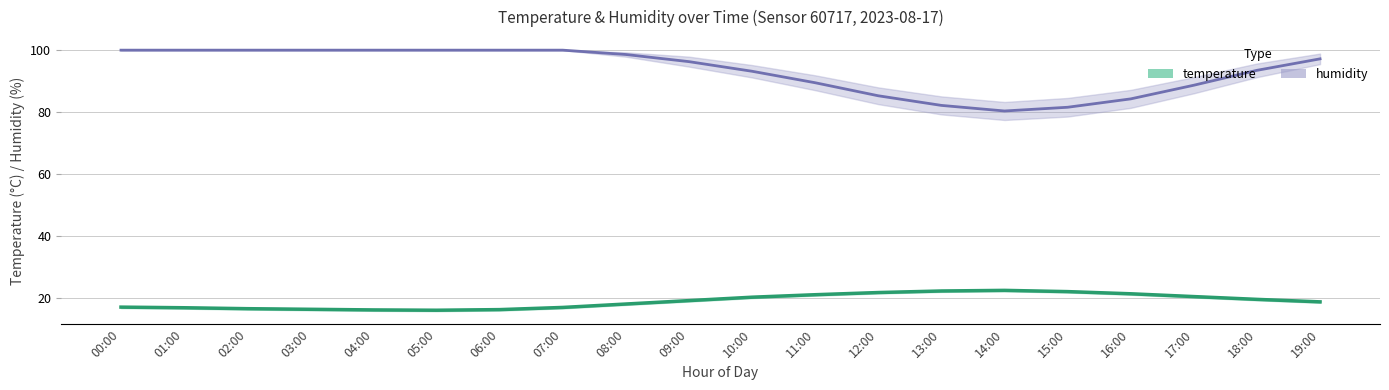

At 18:00, list the series in order from smallest to largest.

temperature, humidity